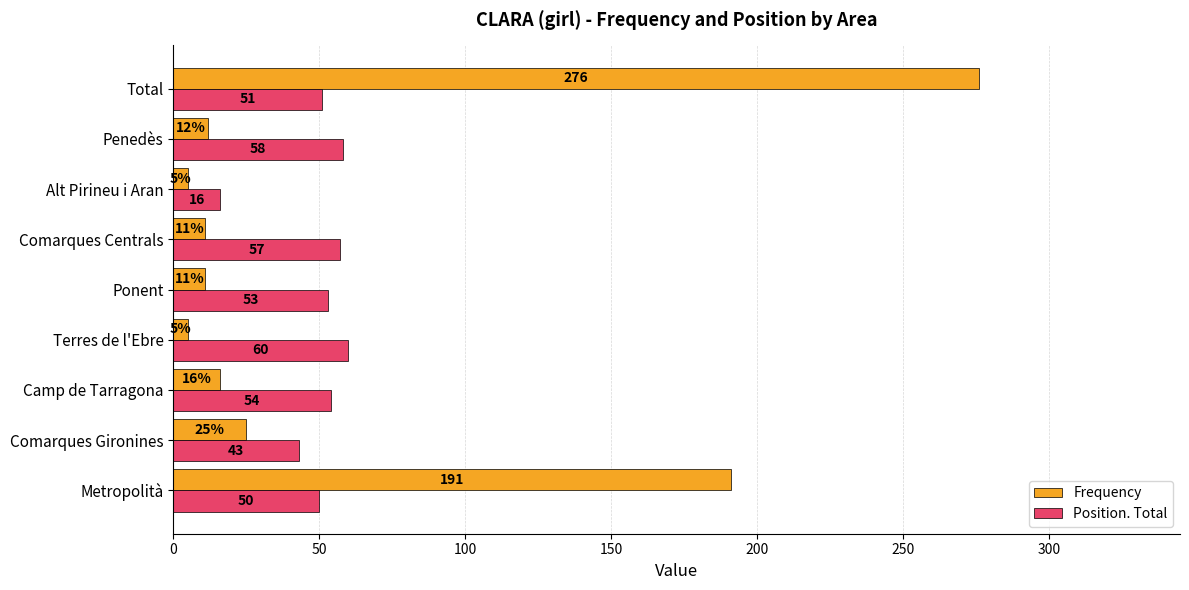

Which series has the largest total across all categories?

Frequency